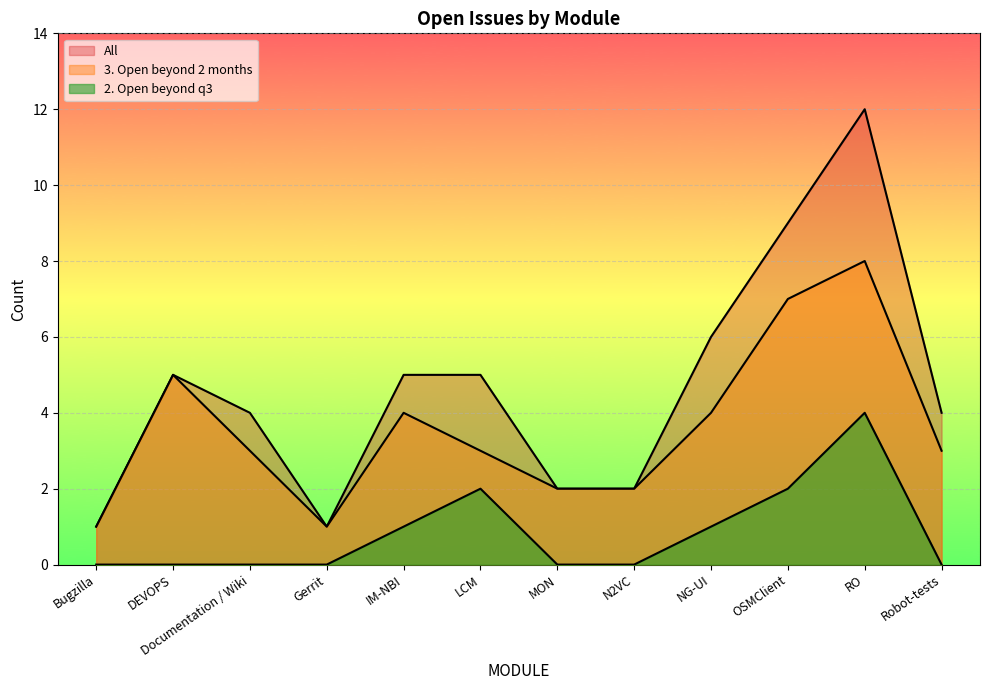

What is the sum of the 3. Open beyond 2 months values at NG-UI and RO?

12